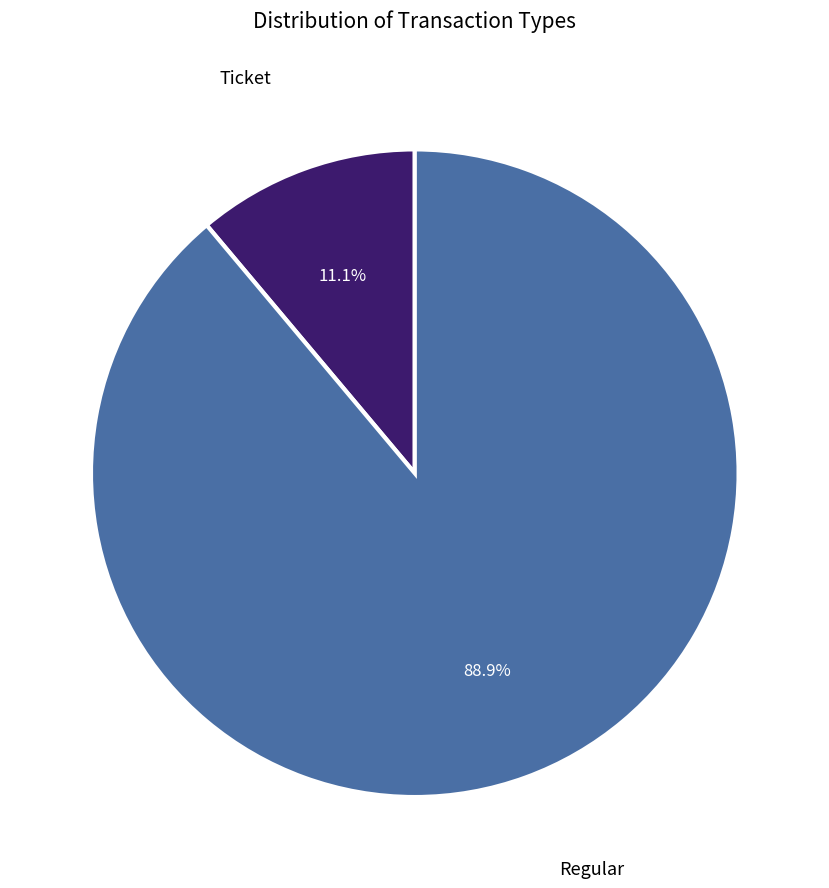

Between Ticket and Regular, which is larger?

Regular